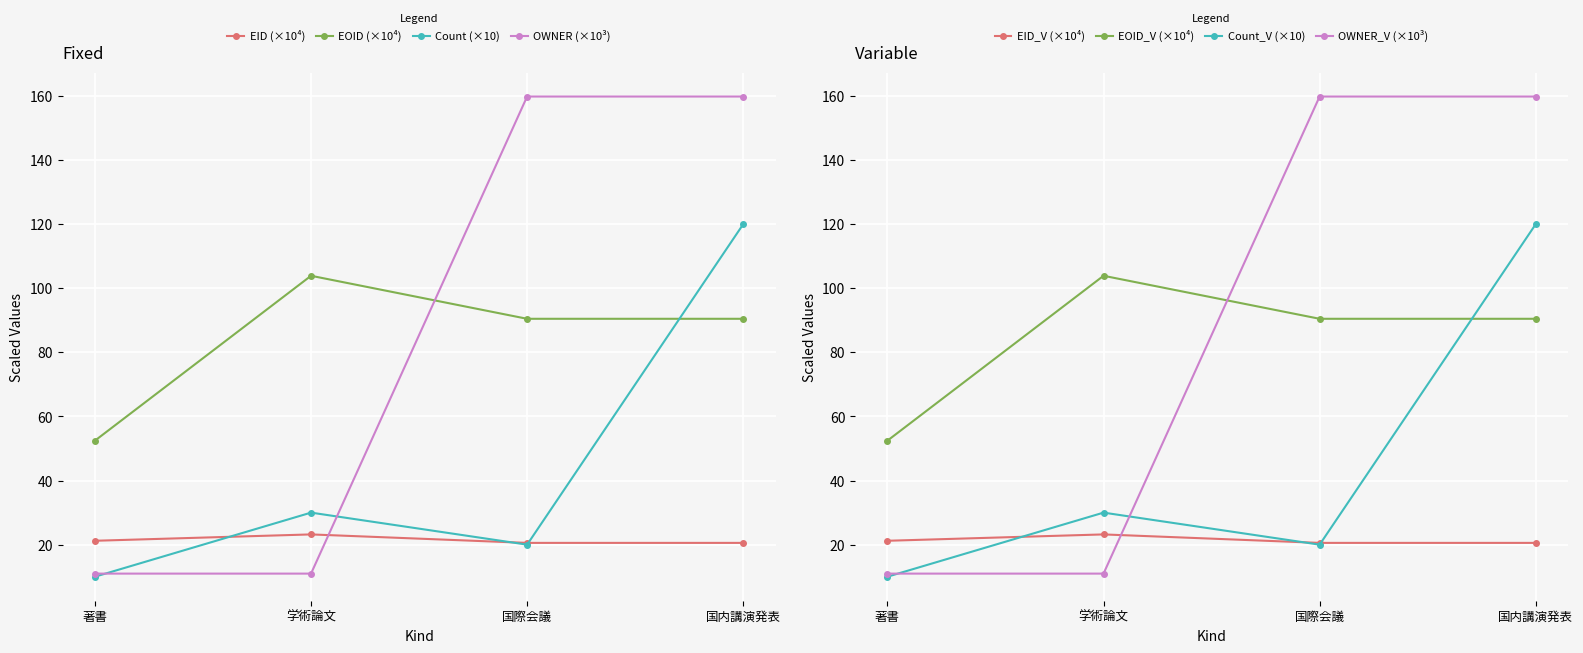

At which category does the chart reach its minimum across all series?

著書